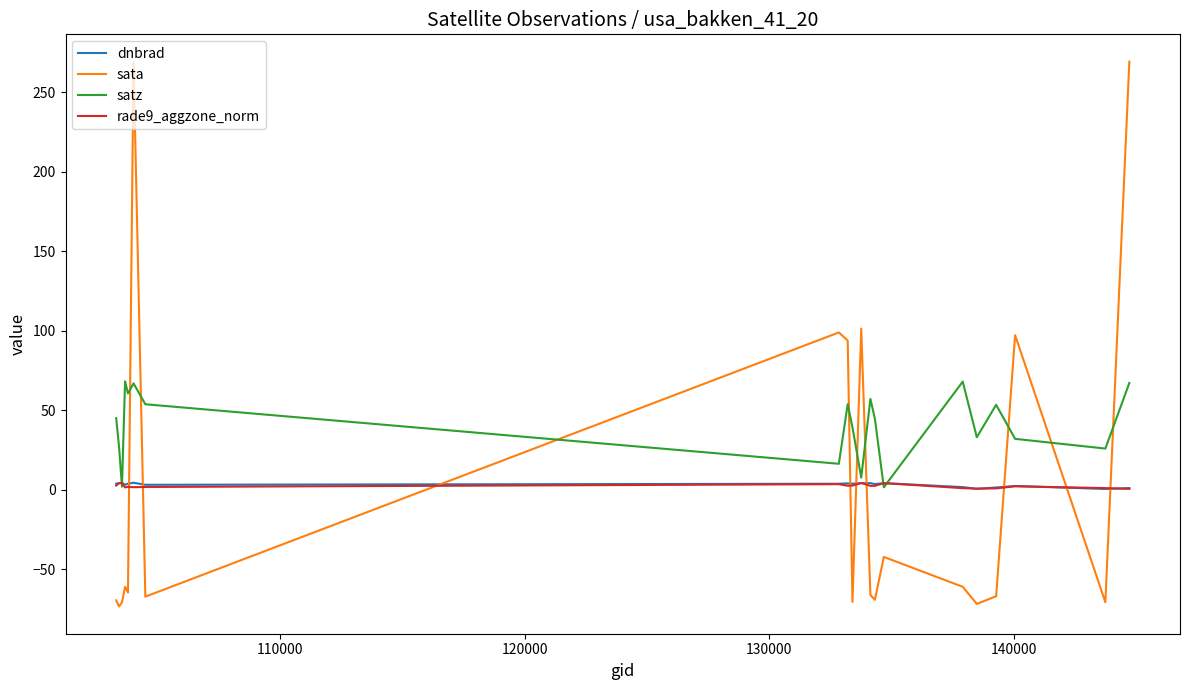

What is the highest value of the sata series?

269.3